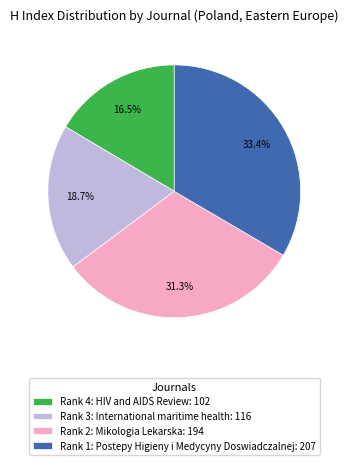

Rank the categories by value from lowest to highest.

Rank 4: HIV and AIDS Review, Rank 3: International maritime health, Rank 2: Mikologia Lekarska, Rank 1: Postepy Higieny i Medycyny Doswiadczalnej